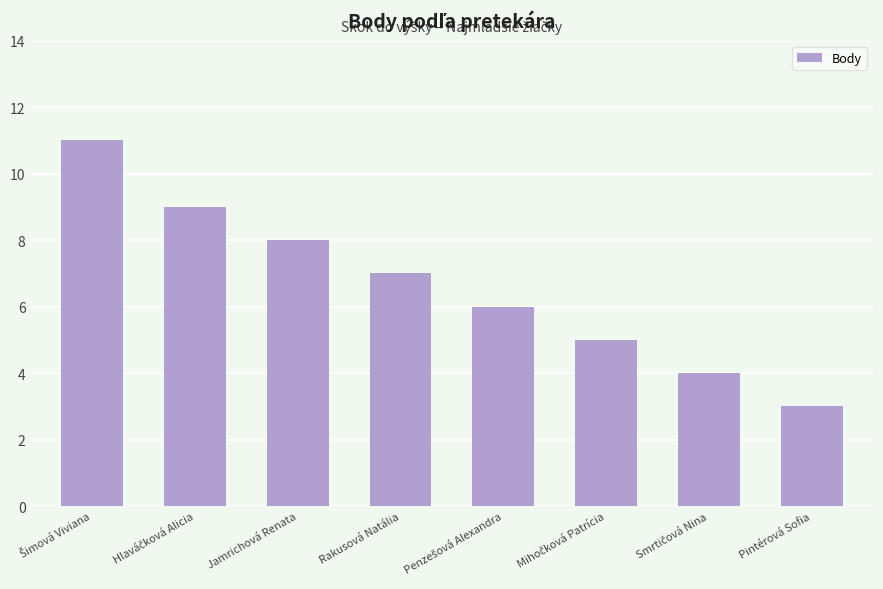

Does the chart contain any negative values?

No